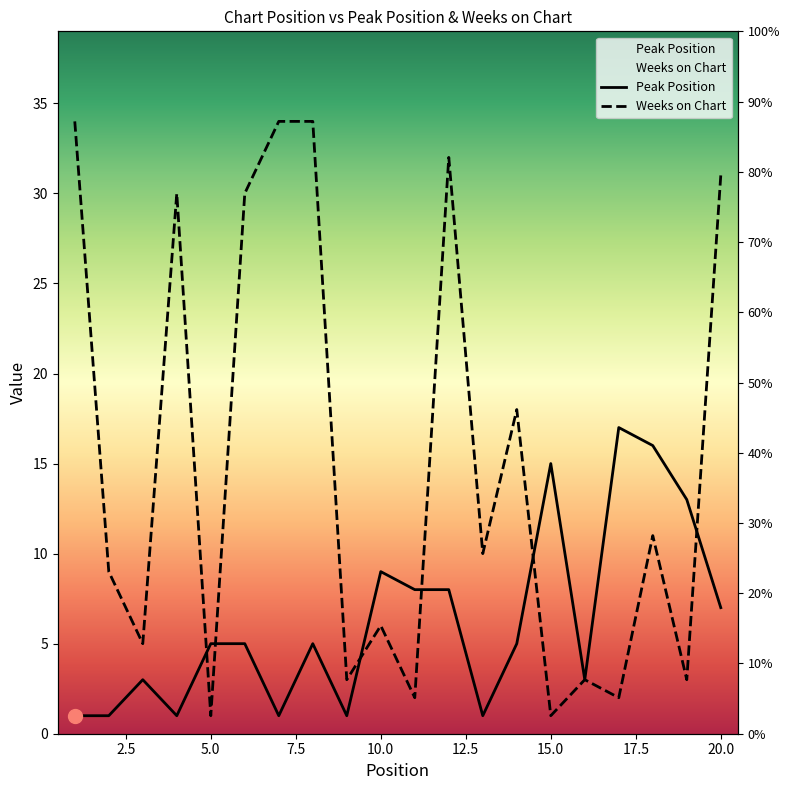

The Peak Position series shows 7 at 14. True or false?

False